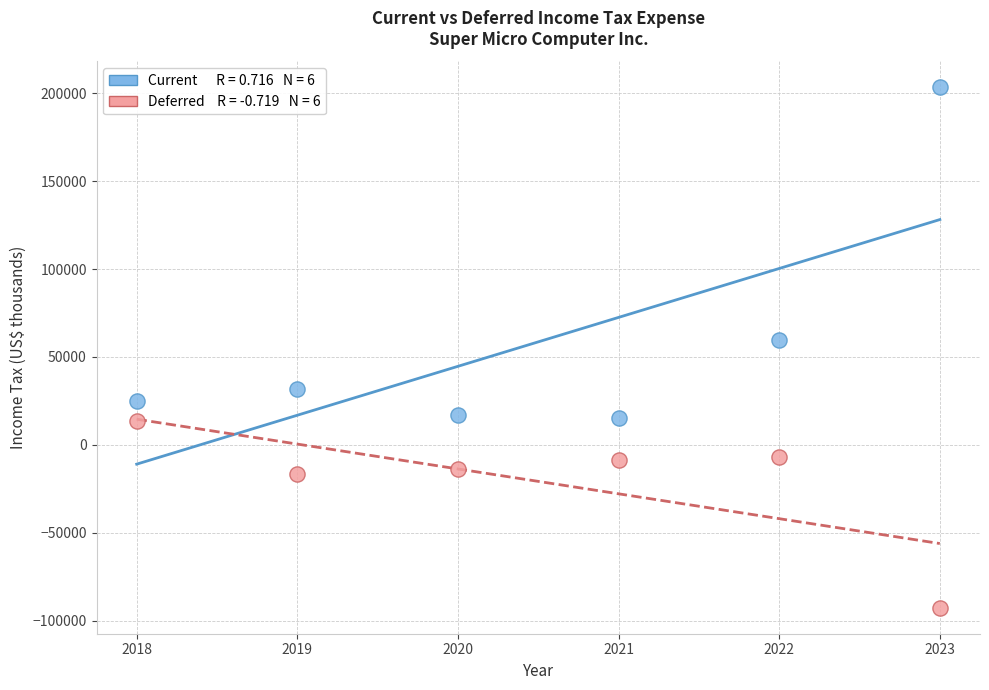

Across all series, what Y value is closest to 55333?

59533